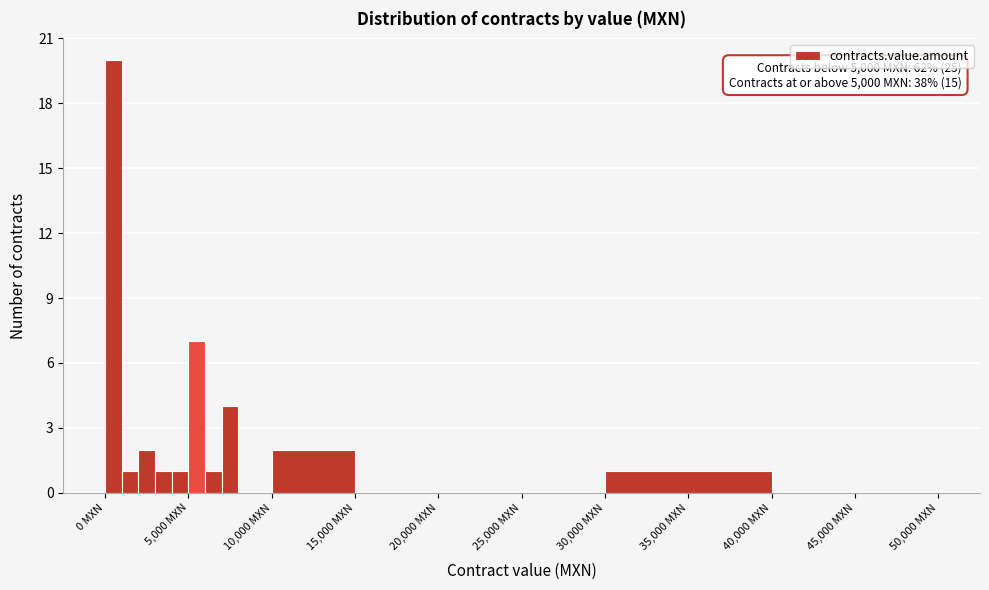

Around what value on the x-axis is the tallest bar? Give the approximate position of its centre, as read against the axis.

500